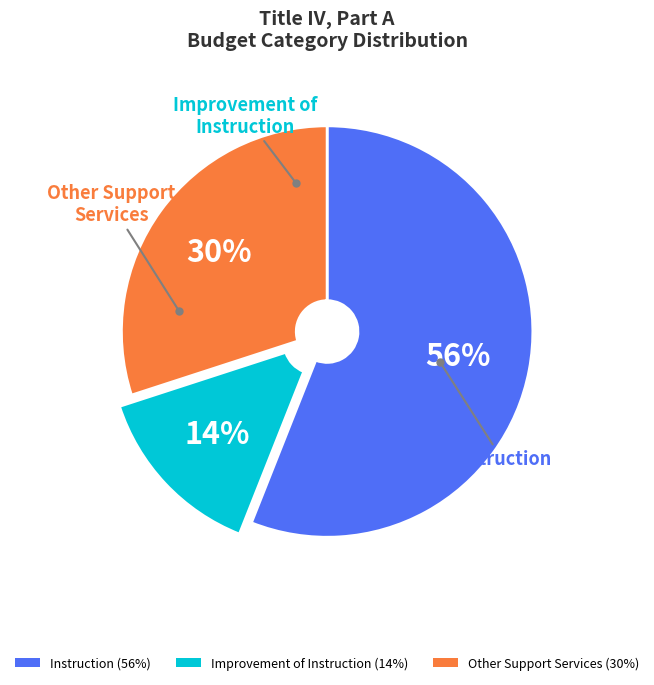

Is it true that Improvement of Instruction (14%) is 22% of the pie?

False